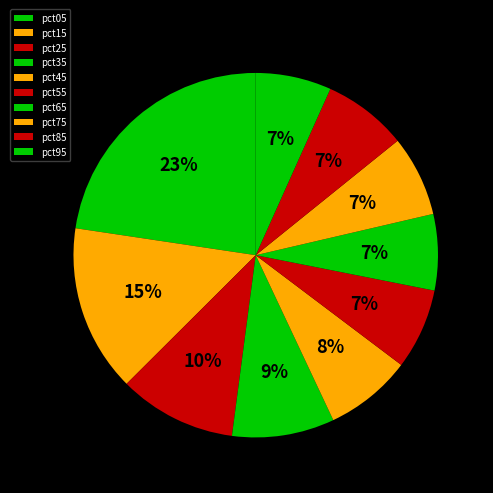

To the nearest percent, what is the average slice percentage?

10%